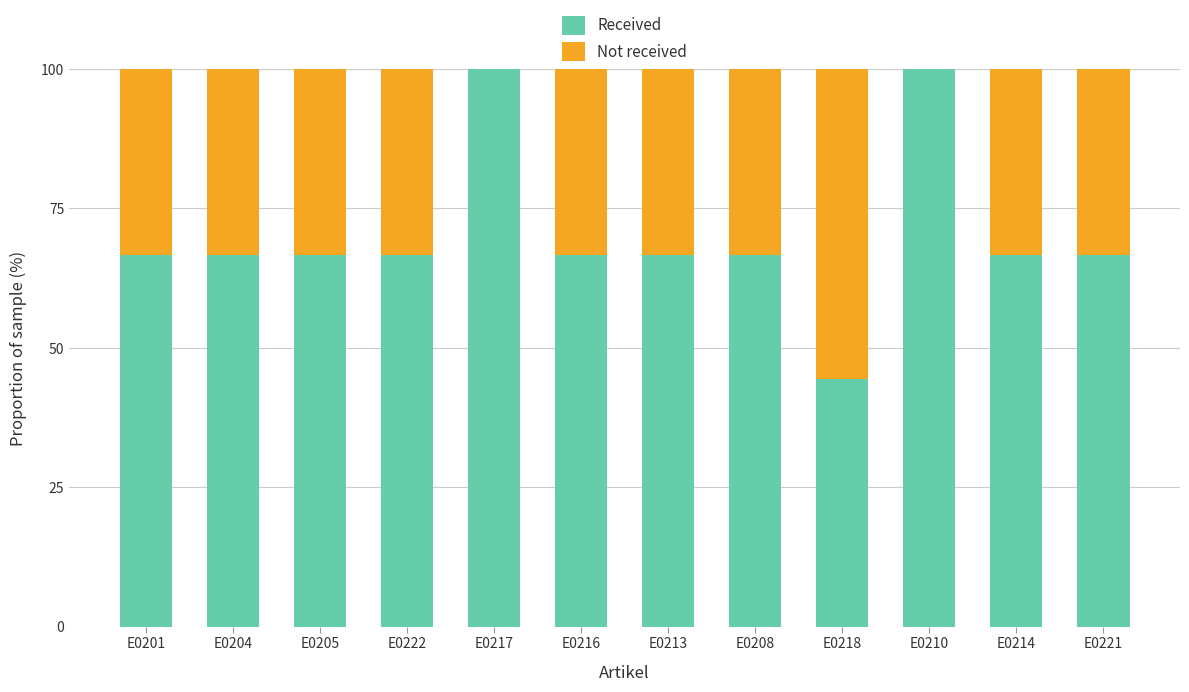

What is the highest value of the Received series?

100.0